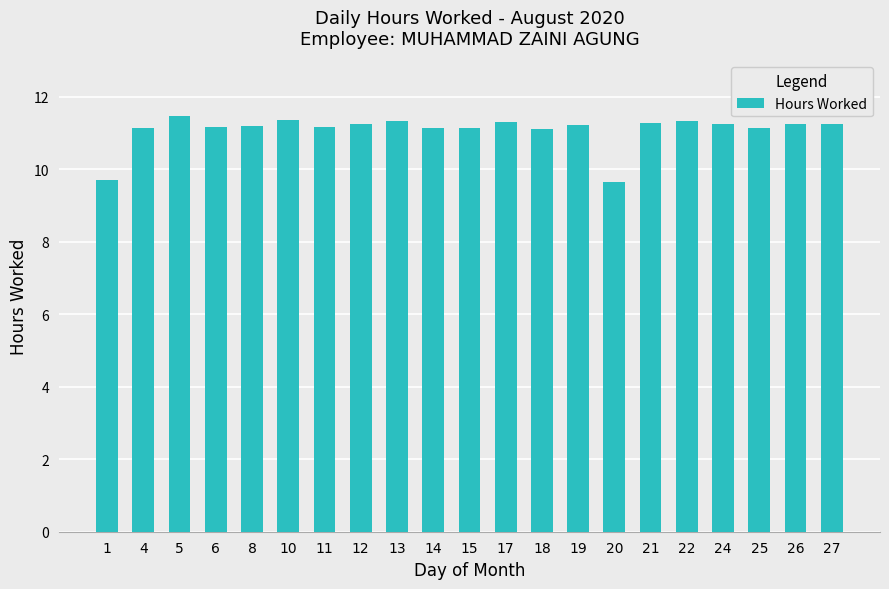

Where does the data first go above 11?

4